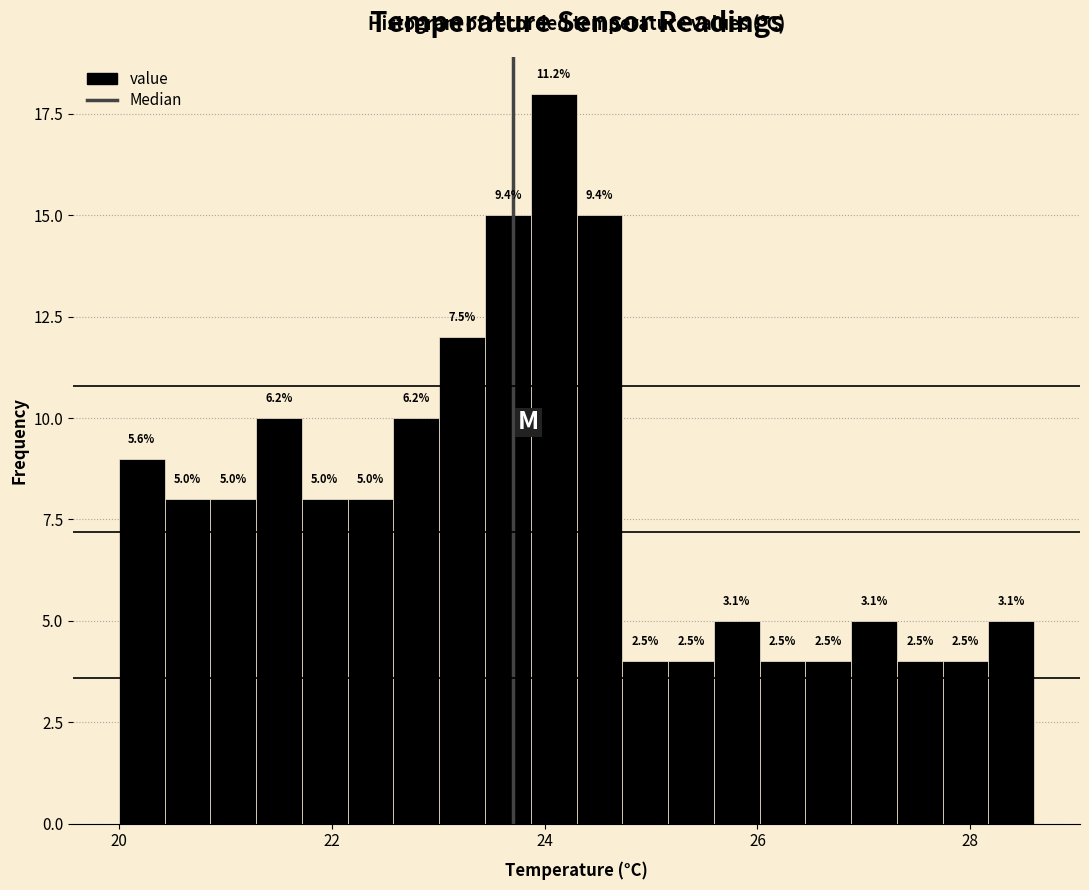

Read against the x-axis, roughly where is the centre of the tallest bar?

24.0